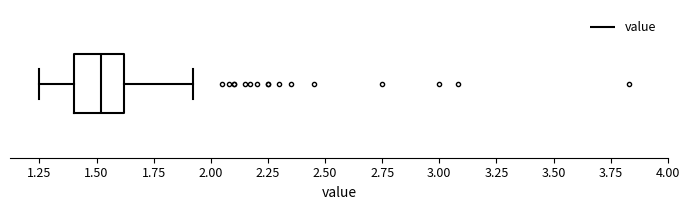

Transcribe this box plot: give where the median line is, the range the box spans, and where the two whiskers end, as read against the x-axis. The values are not printed on the chart, so give them approximately, as read against the axis.

median 1.50, box 1.40 to 1.60, whiskers 1.25 to 1.90